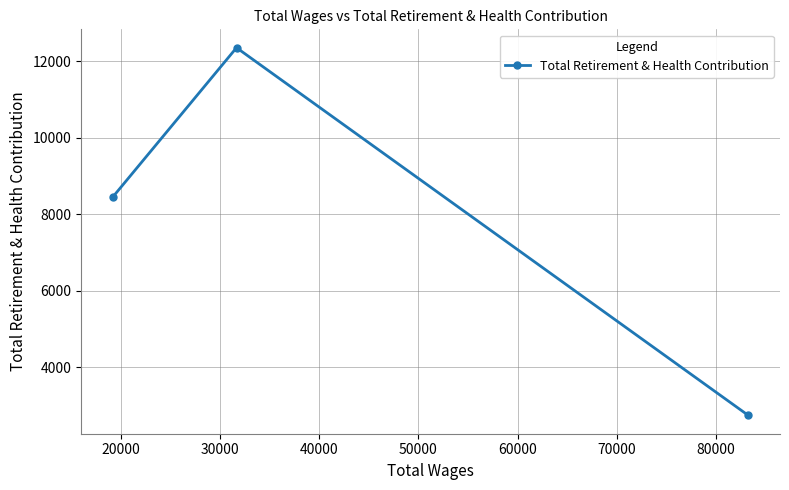

What is the greatest value displayed?

12348